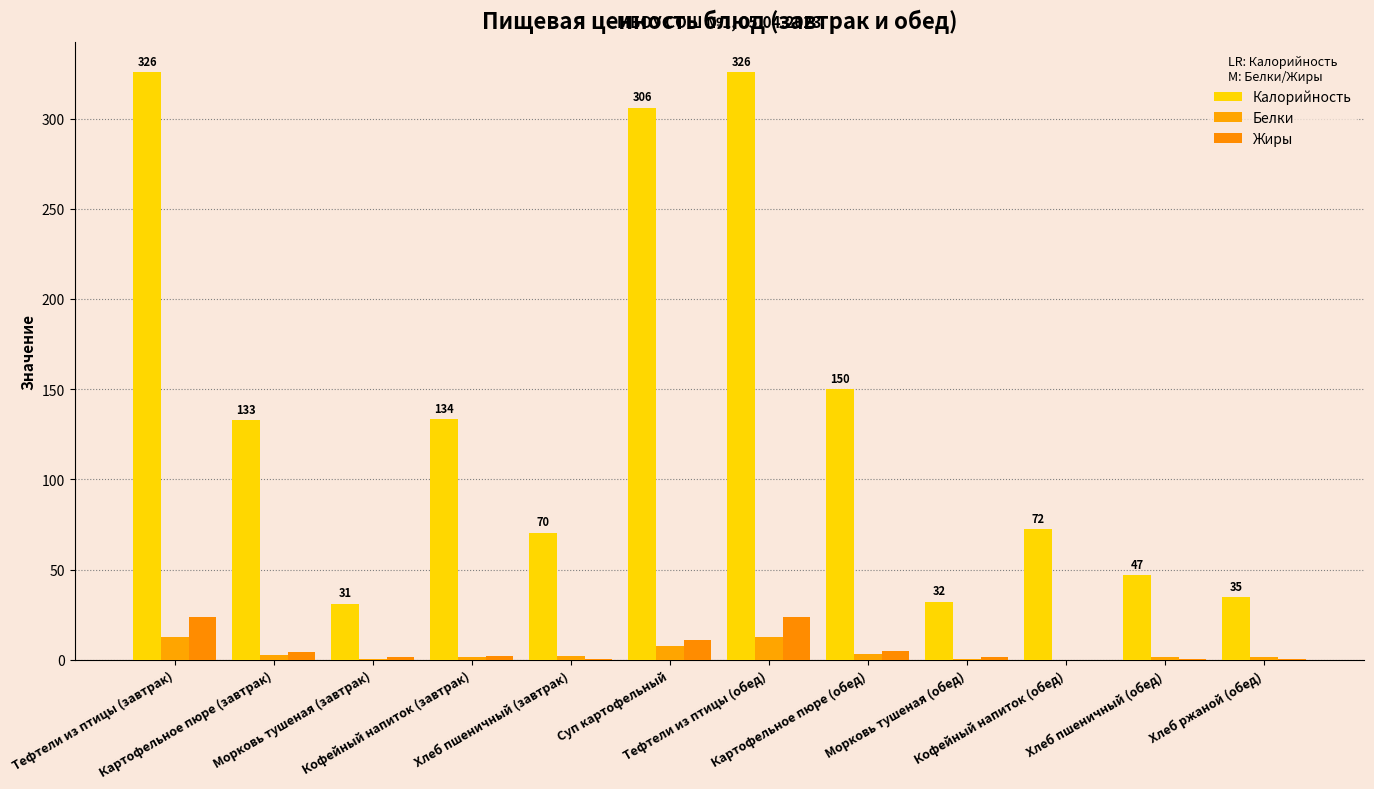

Between Кофейный напиток (обед) and Хлеб пшеничный (обед), which is larger?

Кофейный напиток (обед)